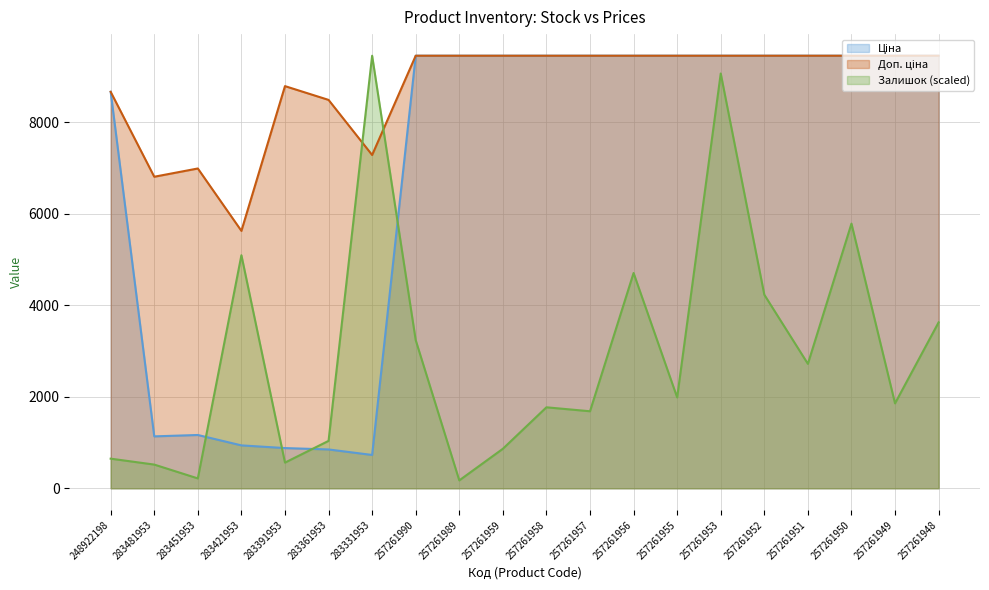

In Залишок, how many points are lower than both neighbors (excluding endpoints)?

7